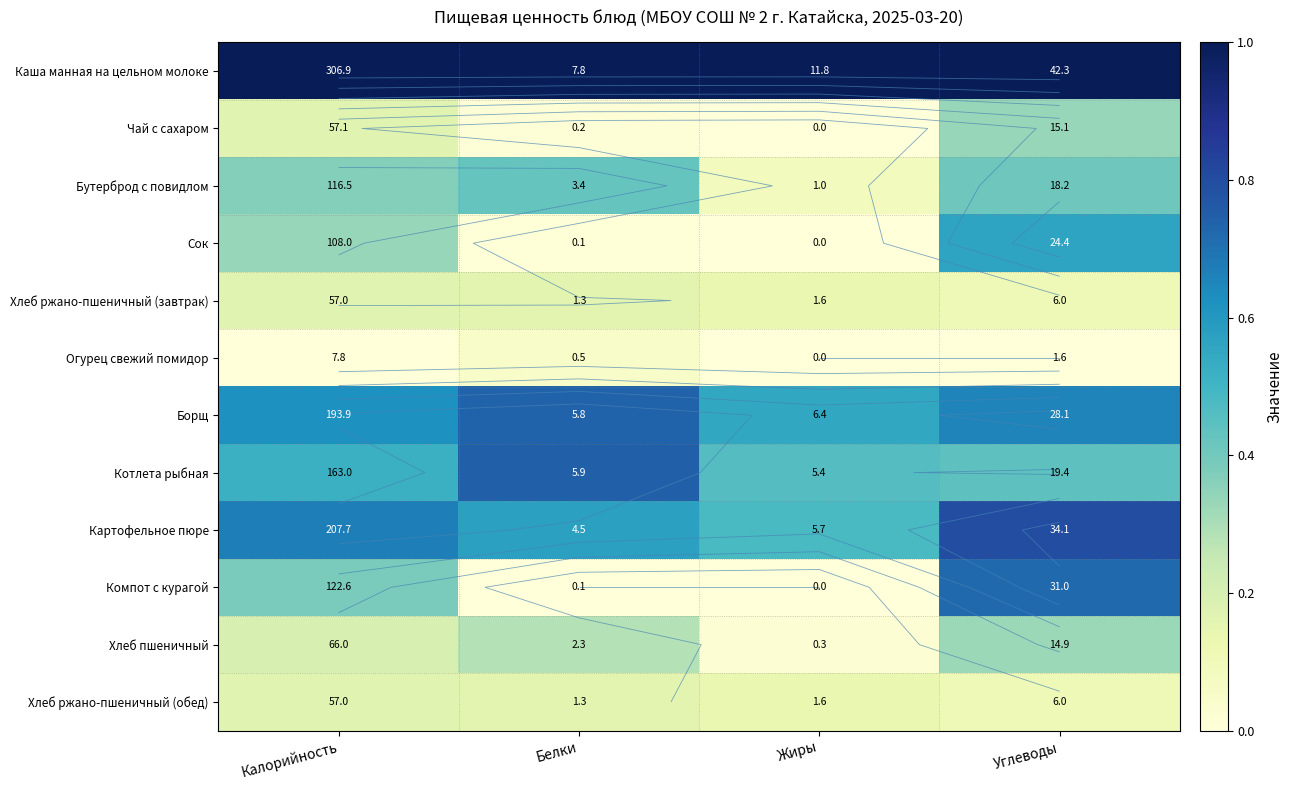

Which has a higher value, Углеводы or Жиры?

Углеводы